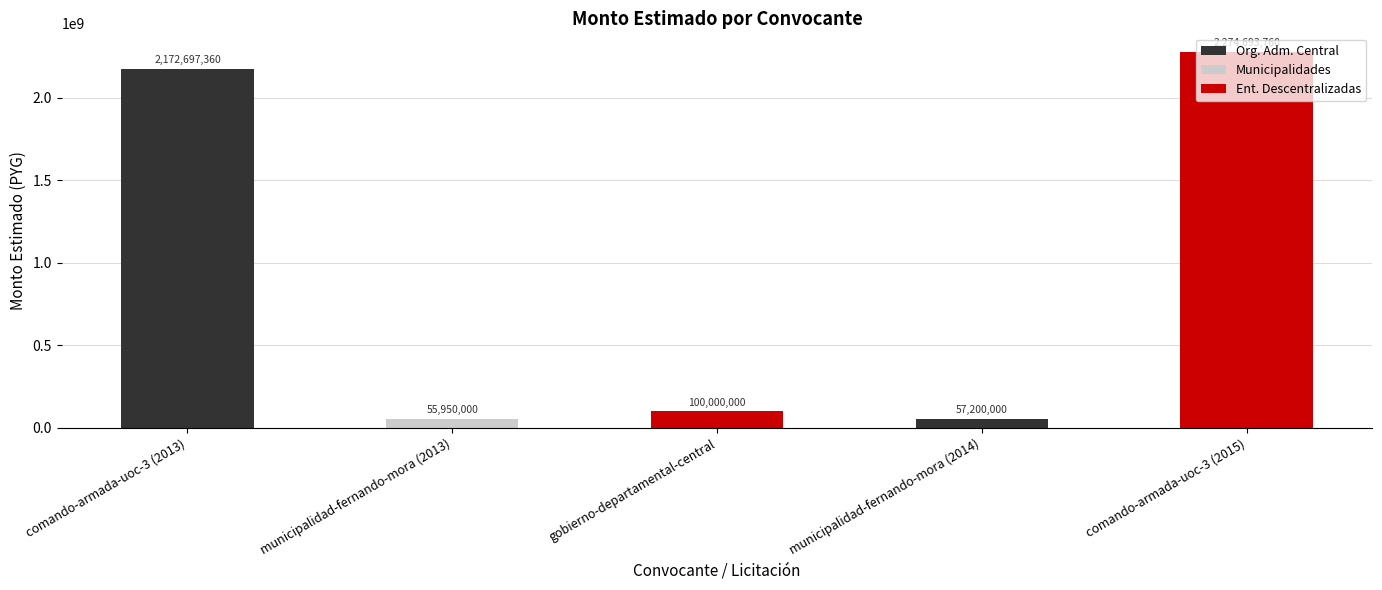

What is the sum of all values?

4660541120